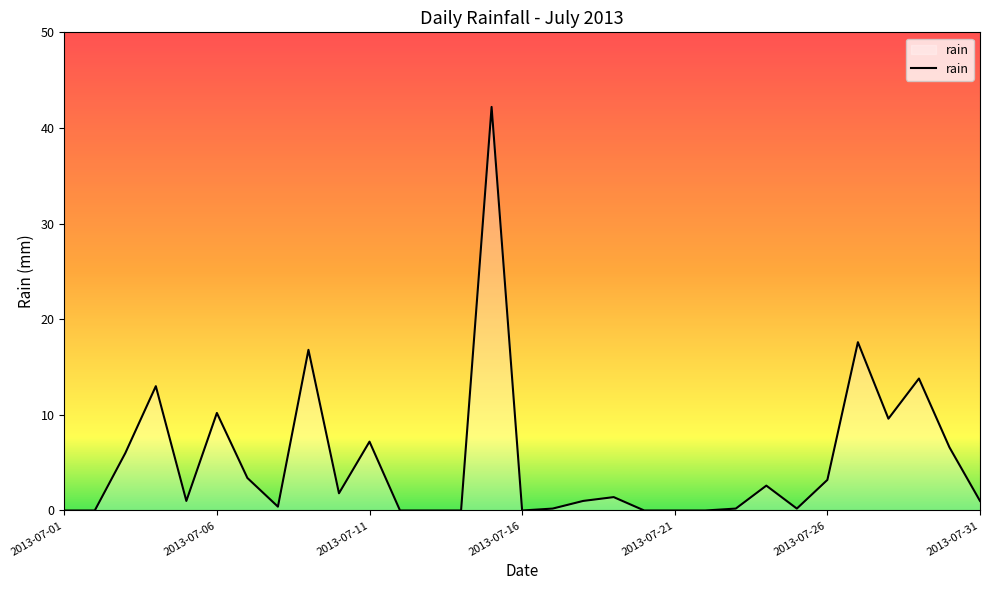

What is the maximum value shown in the chart?

42.2